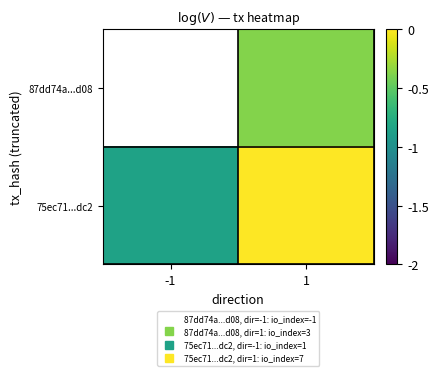

List the labels in order of 75ec71...dc2 value, smallest first.

-1, 1